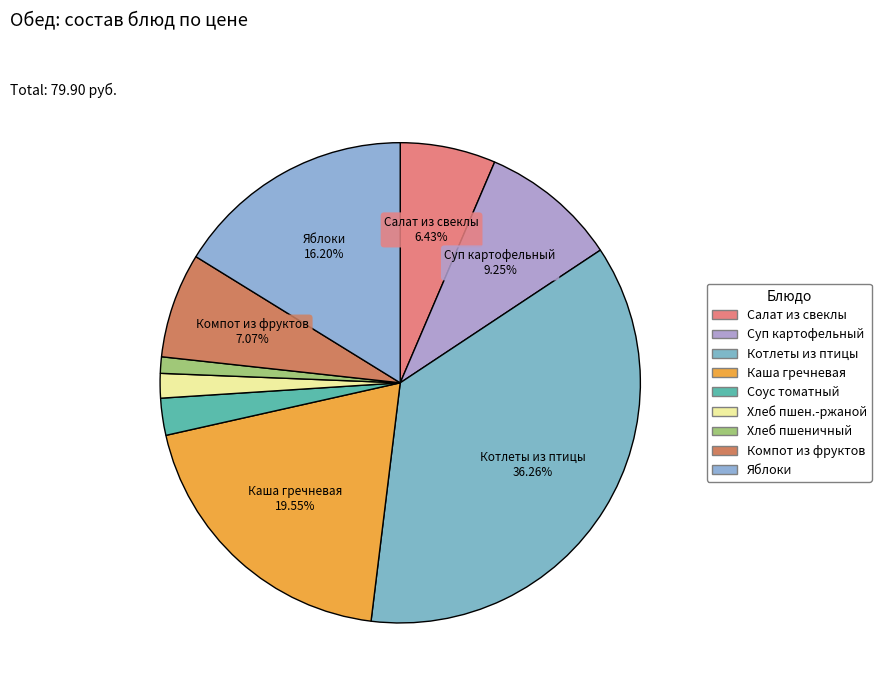

Count the number of slices in the pie.

9